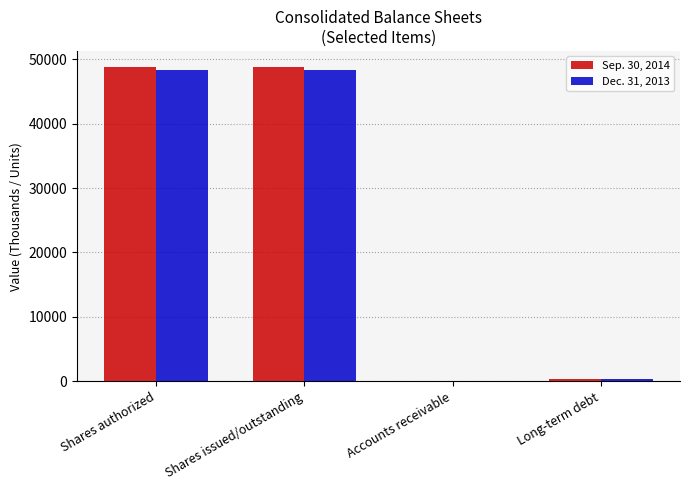

The value of Sep. 30, 2014 at Shares issued/outstanding is 12406. True or false?

False